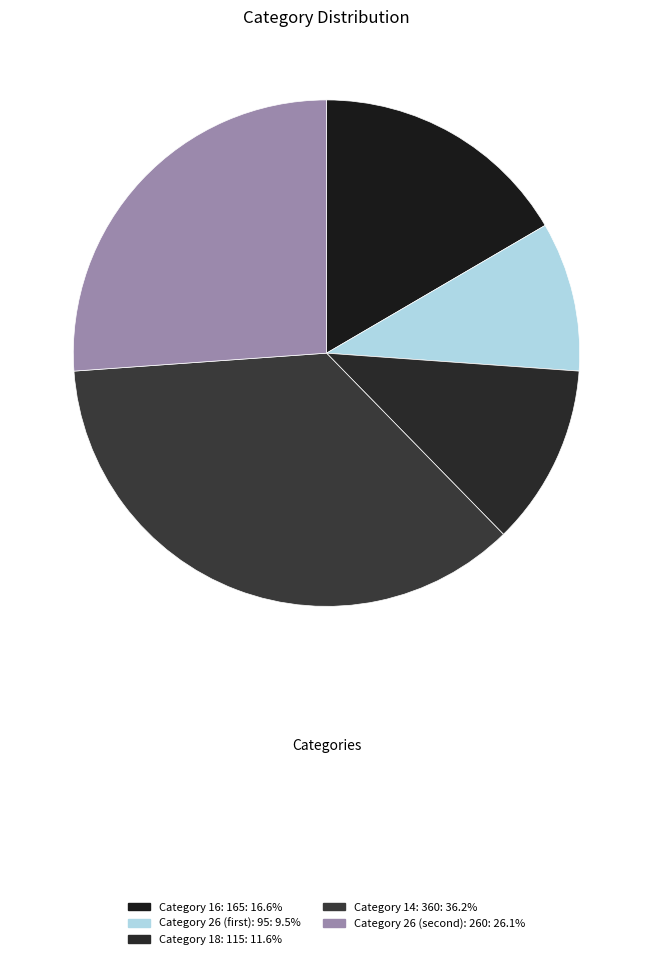

How many slices are in this pie chart?

5